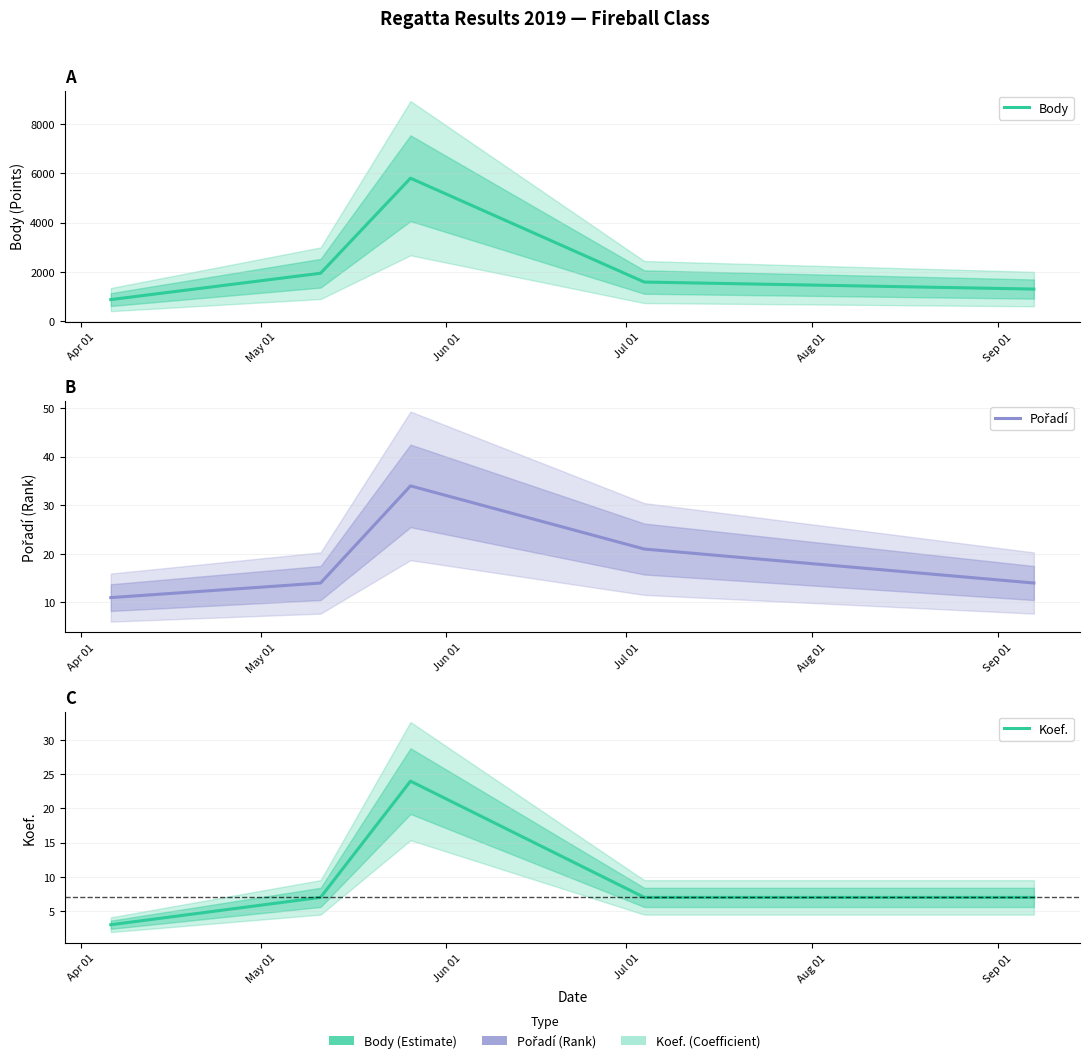

Rank the series by their maximum value, from highest to lowest.

Body, Pořadí, Koef.